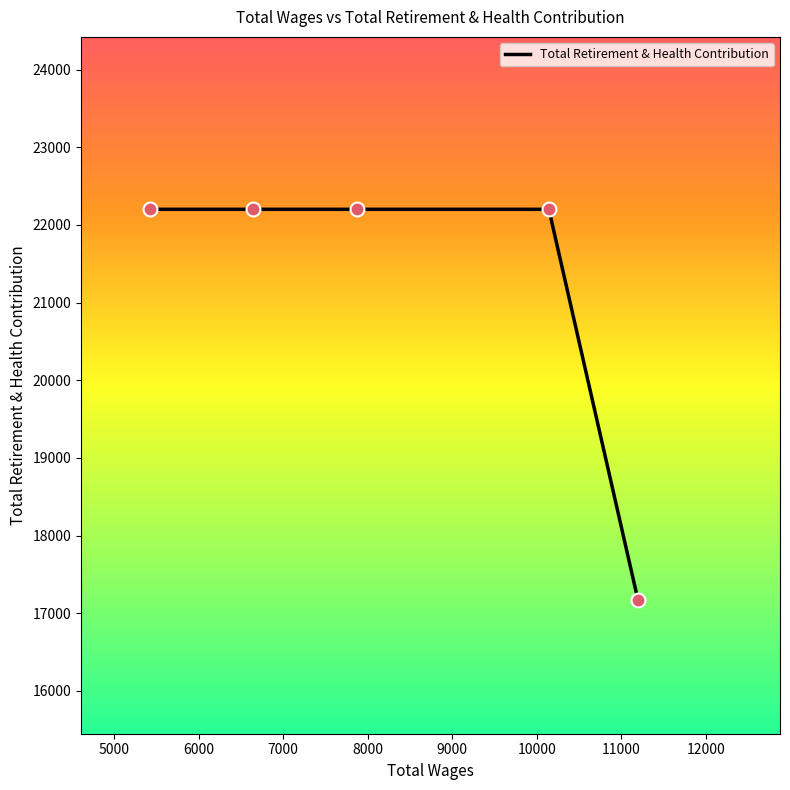

What is the sum of all values?

105969